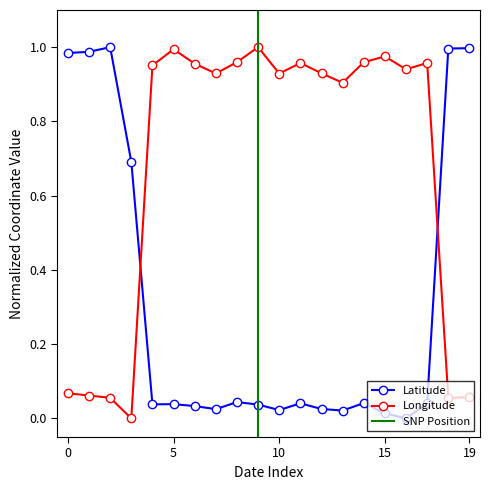

The value of Longitude at 2020-12-08 is 0.3. True or false?

False